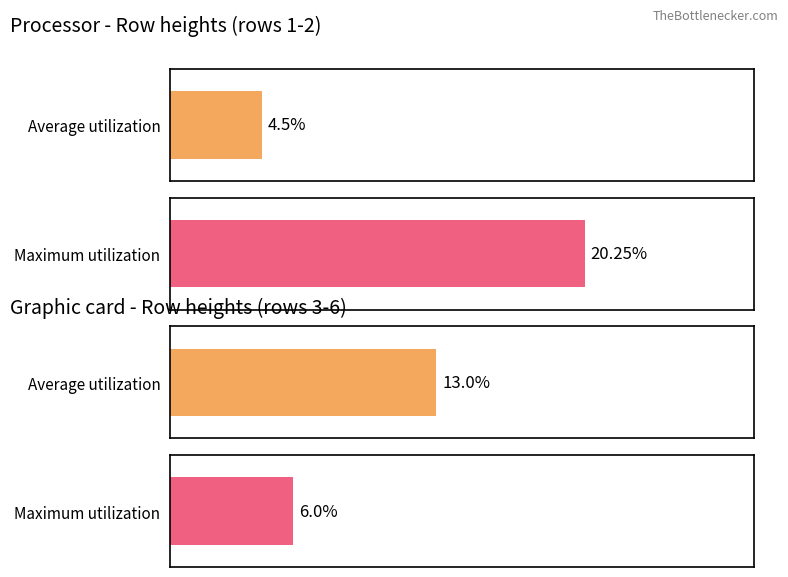

How many bars are there in each group?

2